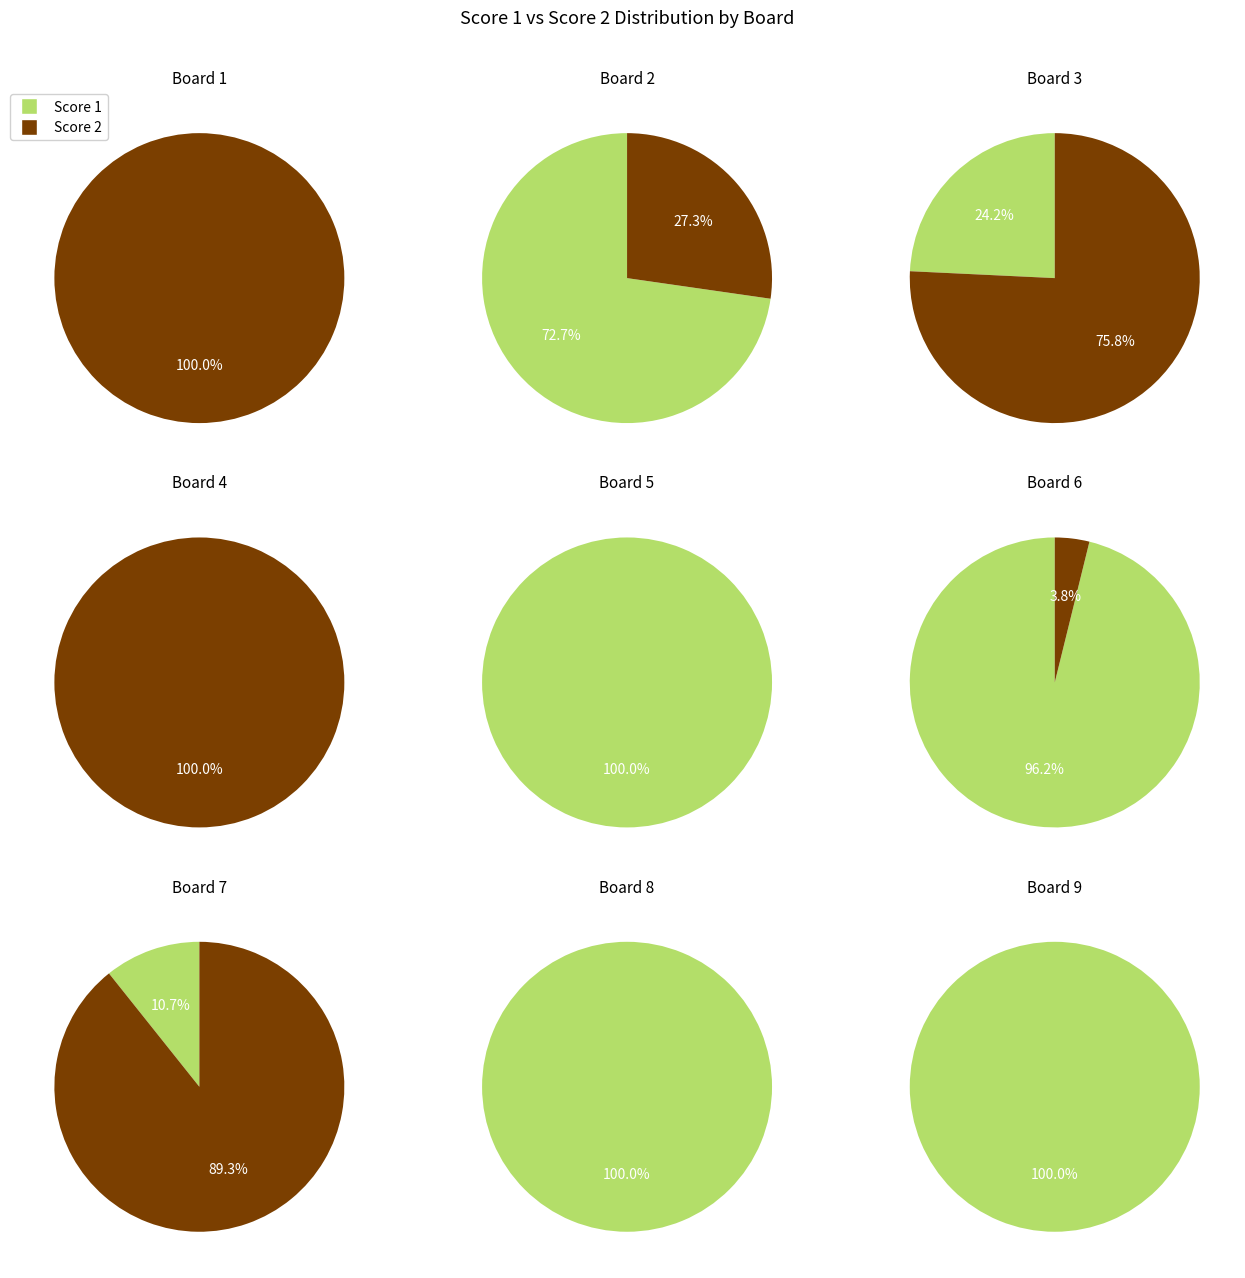

Rank the series by their average value, from highest to lowest.

Score 1, Score 2